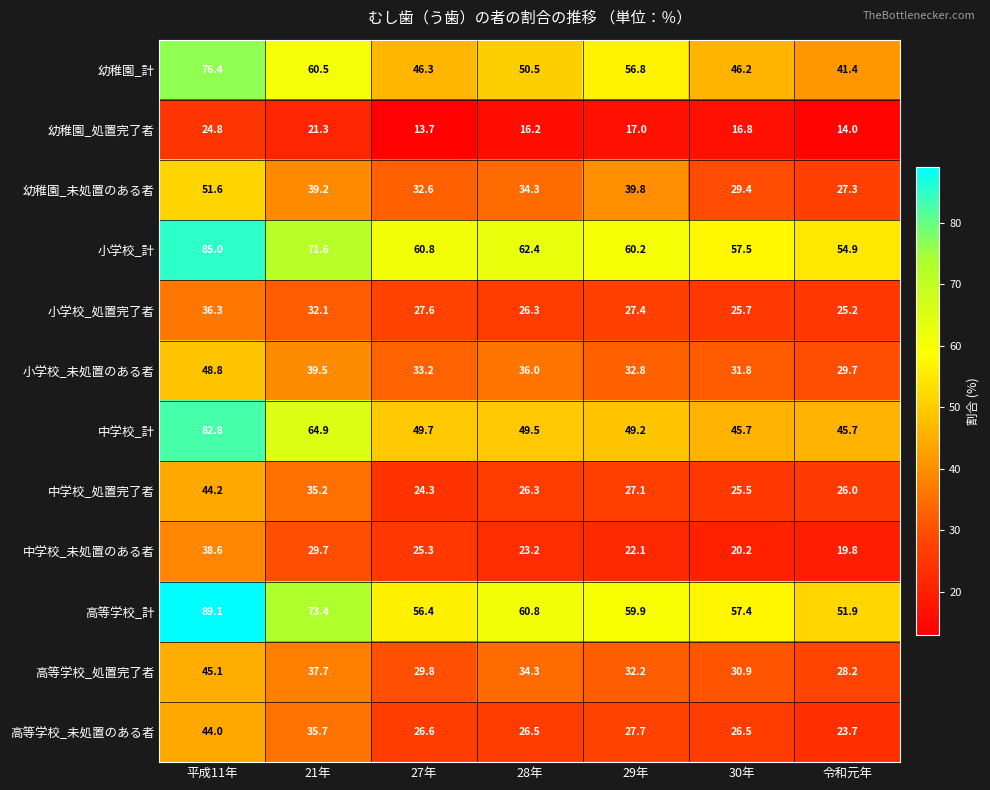

At how many categories does at least one series exceed 48?

7